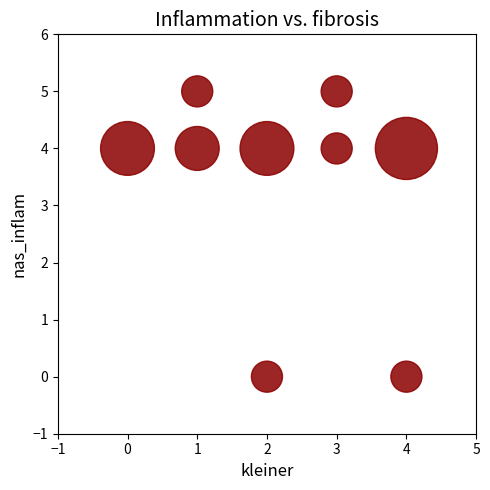

What is the range of Y values (max minus min)?

5